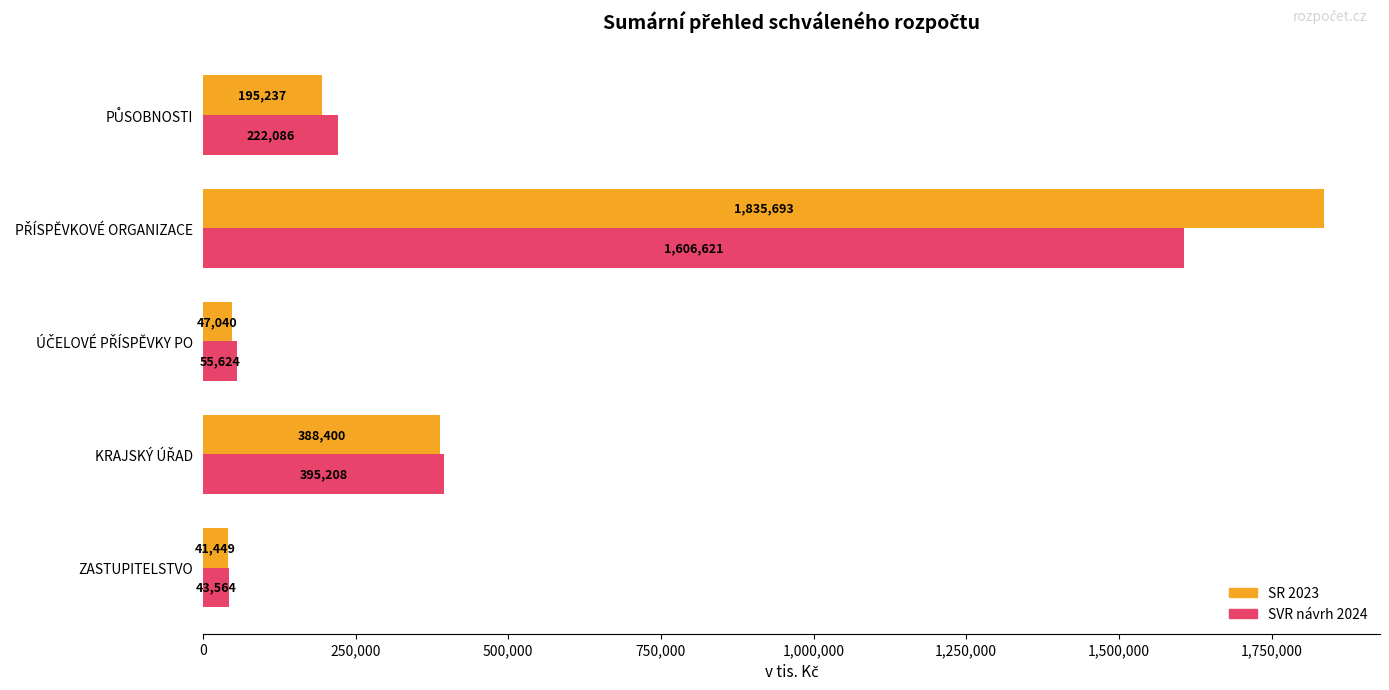

List the series in order of their overall mean, highest first.

SR 2023, SVR návrh 2024